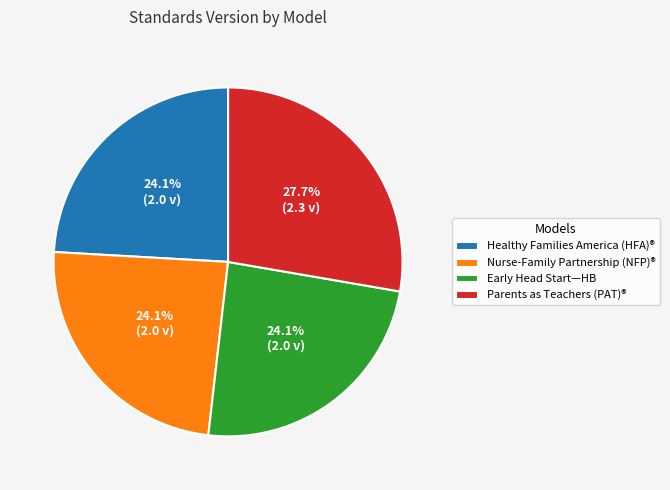

To the nearest percent, what portion does Parents as Teachers (PAT)® represent?

28%